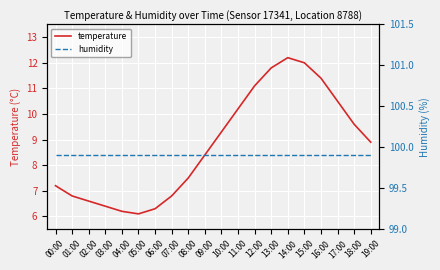

Which series has the largest total across all categories?

humidity